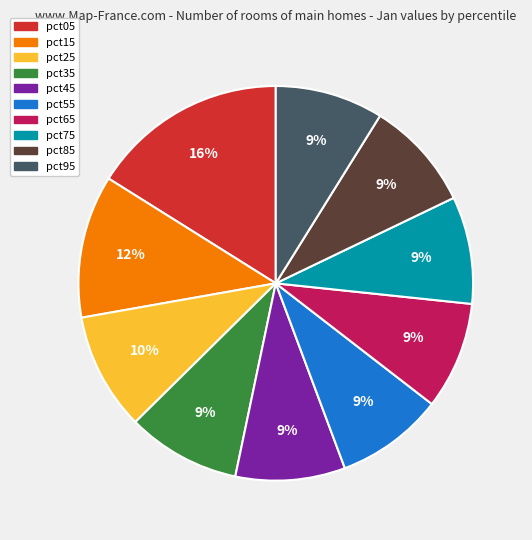

Approximately how many times larger is the value at pct15 compared to pct85?

1.3